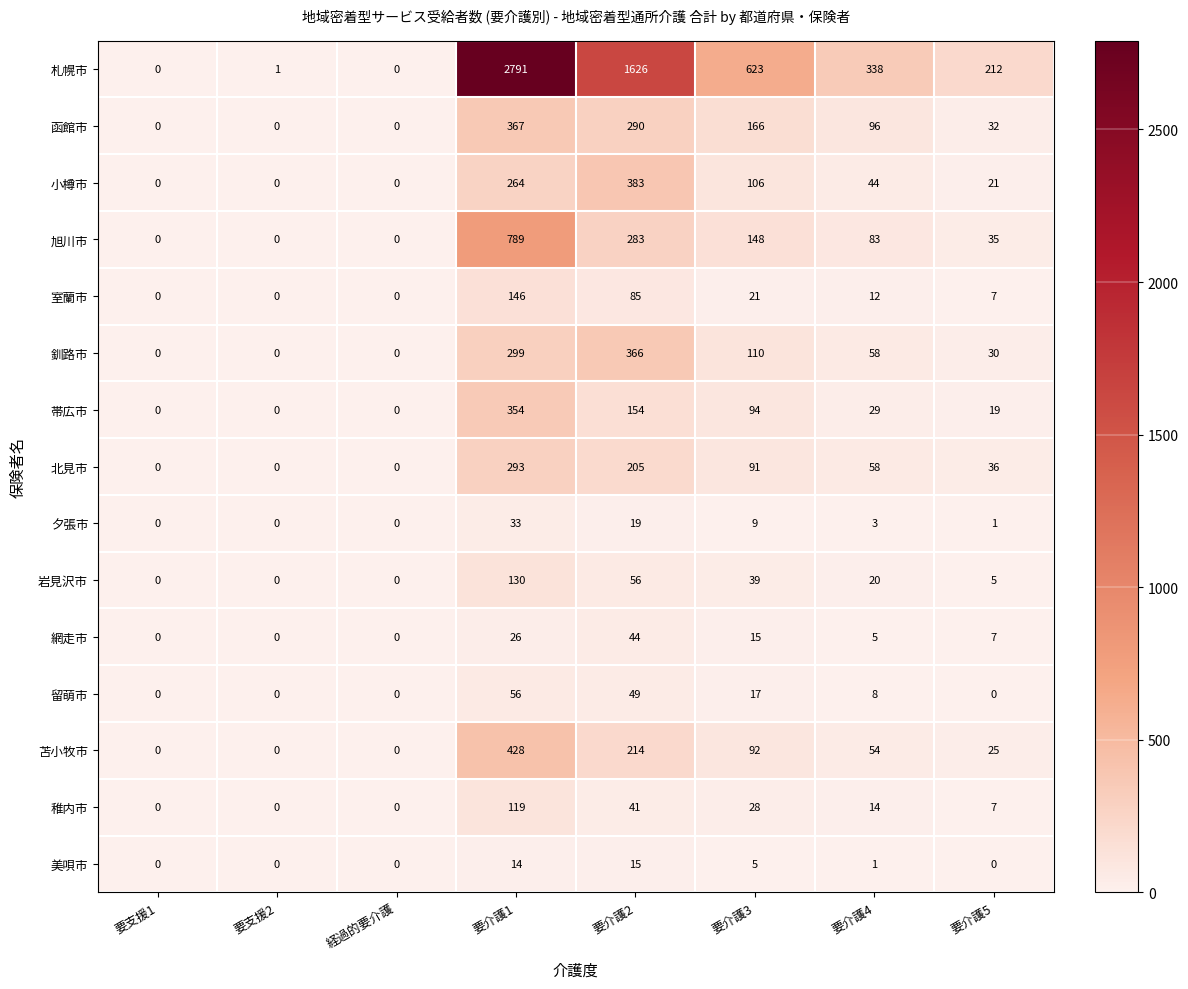

At which category does the chart reach its peak across all series?

要介護1